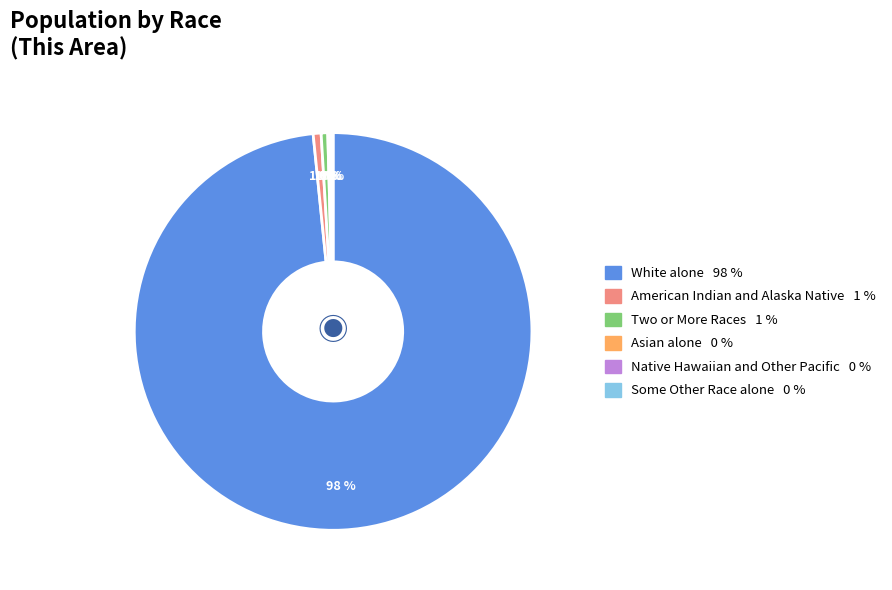

To the nearest percent, what is the average slice percentage?

17%